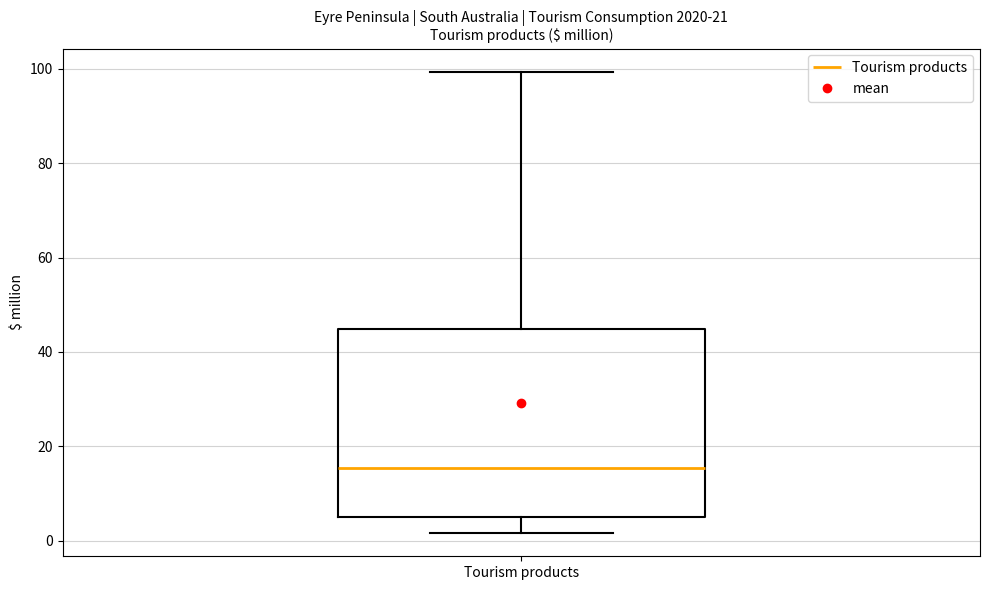

Read this box plot against the y-axis: the position of the median line, the range covered by the box, and the ends of both whiskers. The values are not printed on the chart, so give them approximately, as read against the axis.

median 16, box 6 to 44, whiskers 2 to 100